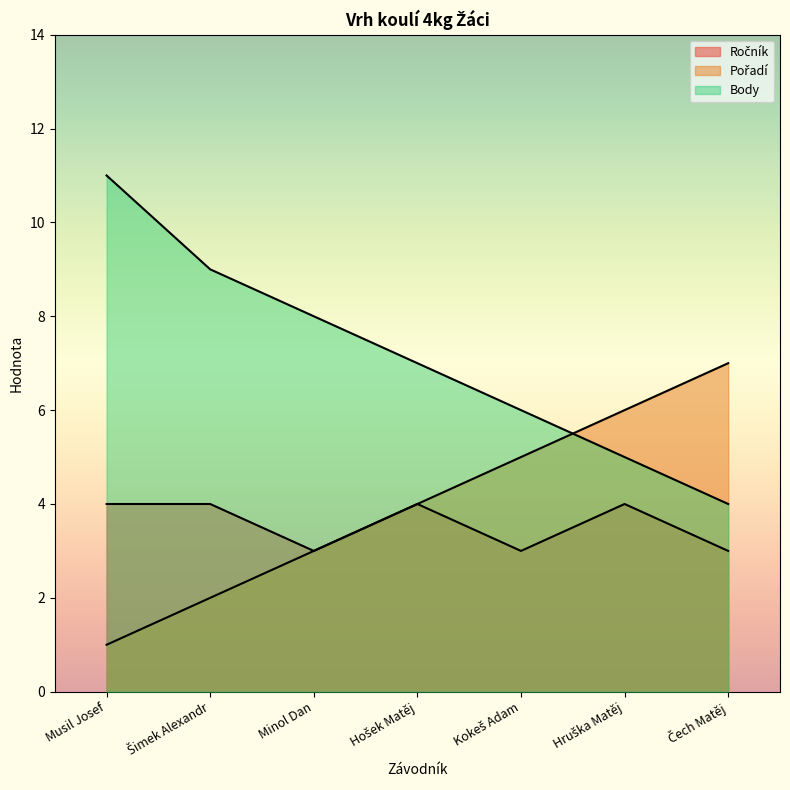

Reading left to right, list all the values displayed in this chart.

Ročník: Musil Josef=4	Šimek Alexandr=4	Minol Dan=3	Hošek Matěj=4	Kokeš Adam=3	Hruška Matěj=4	Čech Matěj=3
Pořadí: Musil Josef=1	Šimek Alexandr=2	Minol Dan=3	Hošek Matěj=4	Kokeš Adam=5	Hruška Matěj=6	Čech Matěj=7
Body: Musil Josef=11	Šimek Alexandr=9	Minol Dan=8	Hošek Matěj=7	Kokeš Adam=6	Hruška Matěj=5	Čech Matěj=4